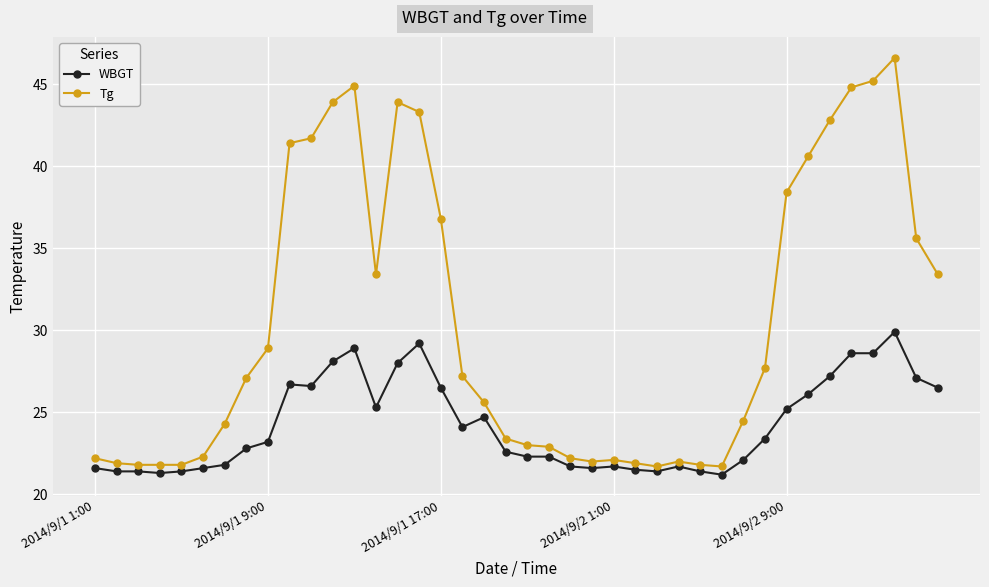

Which series has the widest spread of values?

Tg